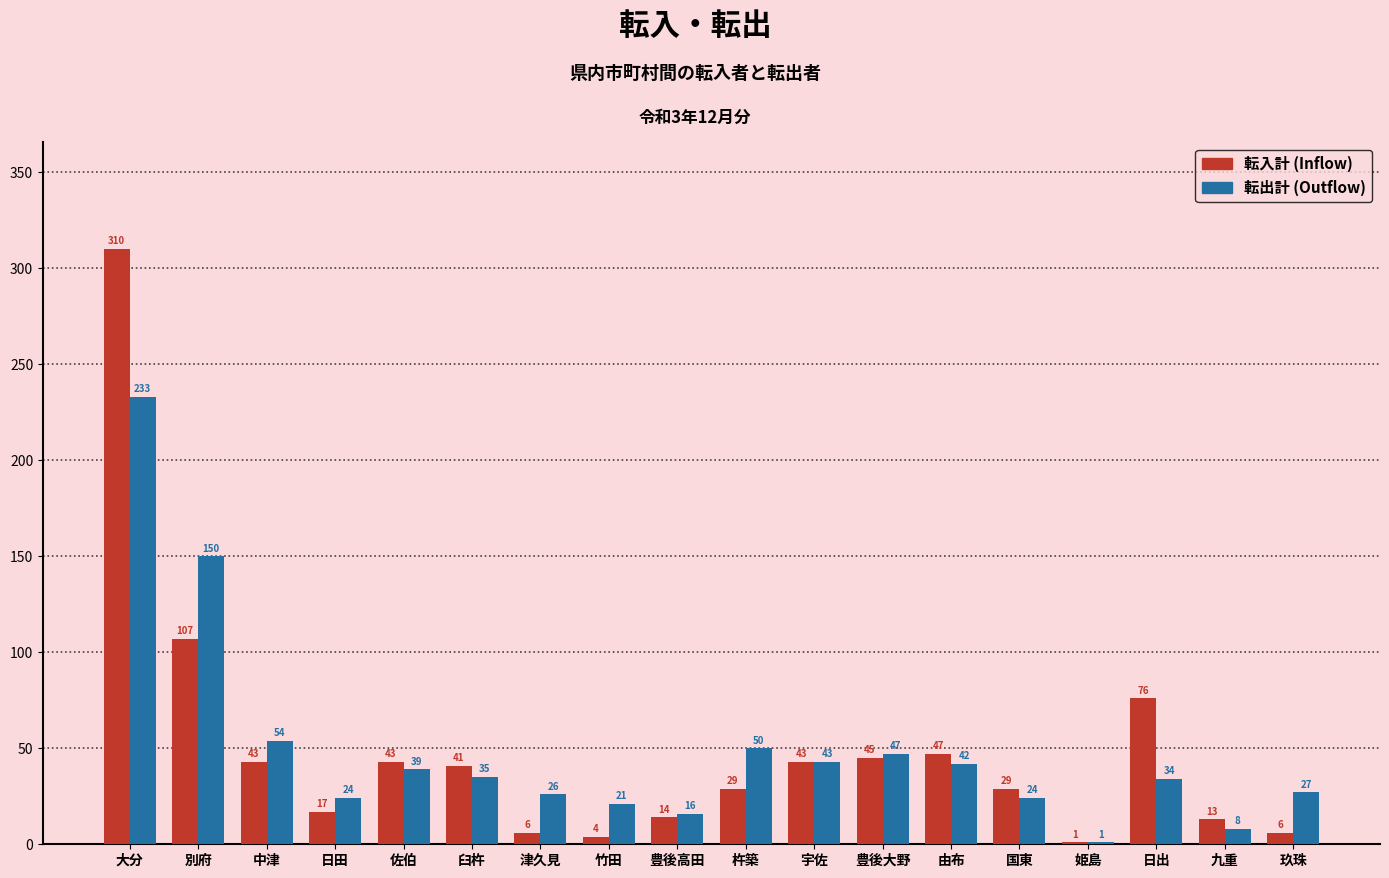

Where does the 転出計 (Outflow) series first go above 35?

大分